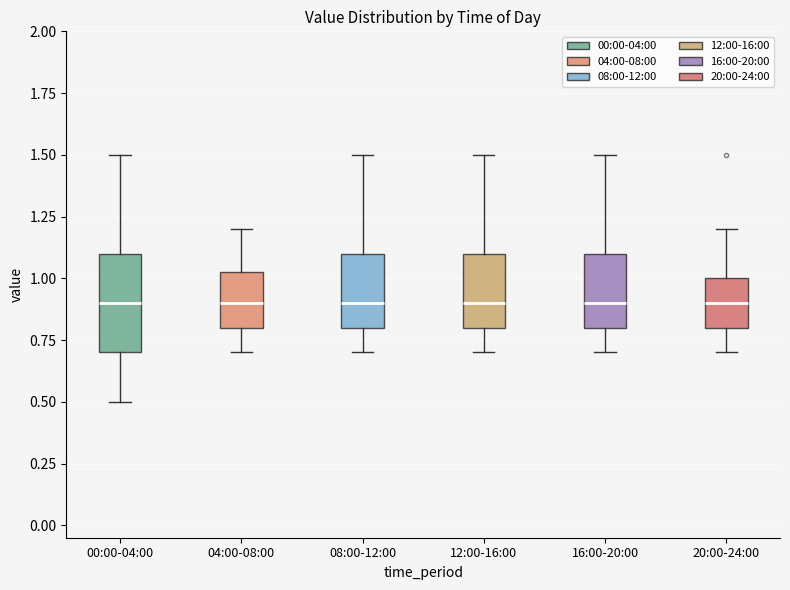

Reading left to right, read every box against the y-axis: the position of its median line, the range the box covers, and the ends of its whiskers. The values are not printed on the chart, so give them approximately, as read against the axis.

00:00-04:00: median 0.90, box 0.70 to 1.10, whiskers 0.50 to 1.50
04:00-08:00: median 0.90, box 0.80 to 1.05, whiskers 0.70 to 1.20
08:00-12:00: median 0.90, box 0.80 to 1.10, whiskers 0.70 to 1.50
12:00-16:00: median 0.90, box 0.80 to 1.10, whiskers 0.70 to 1.50
16:00-20:00: median 0.90, box 0.80 to 1.10, whiskers 0.70 to 1.50
20:00-24:00: median 0.90, box 0.80 to 1.00, whiskers 0.70 to 1.20